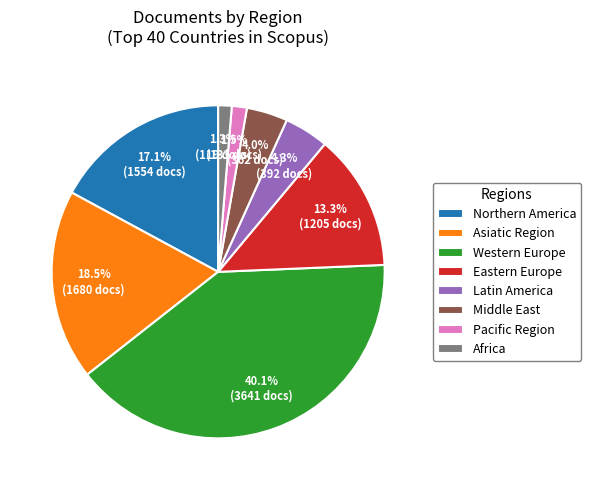

Which slice is the largest?

Western Europe